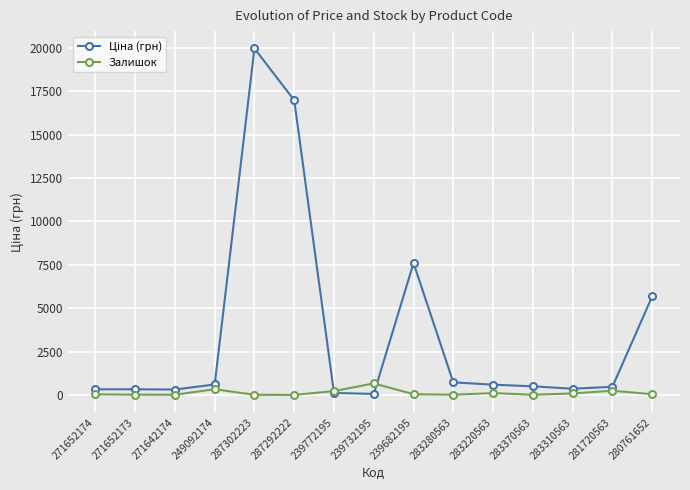

True or false: Залишок has more than 2 interior local peaks.

True